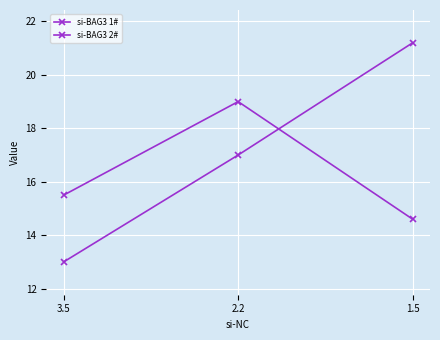

Which category has the lowest value across all series?

3.5